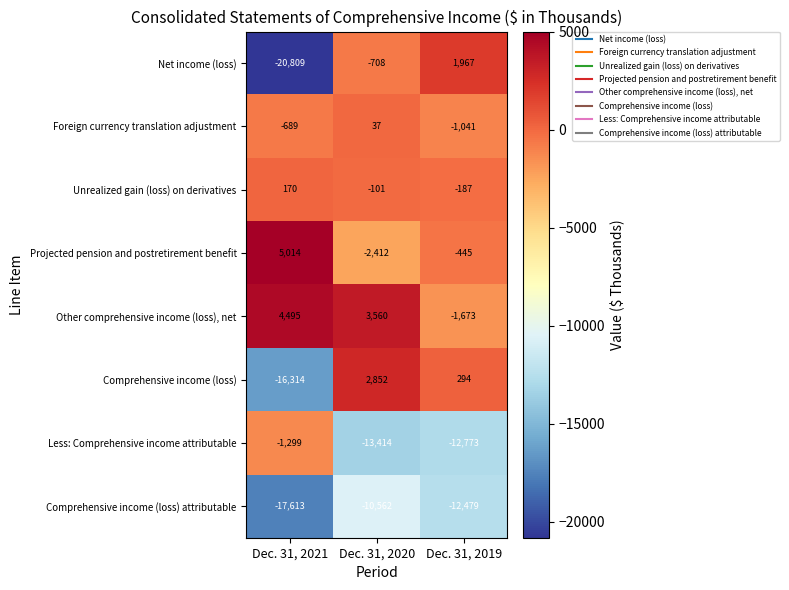

Rank the series at Dec. 31, 2019 from highest to lowest value.

Net income (loss), Comprehensive income (loss), Unrealized gain (loss) on derivatives, Projected pension and postretirement benefit, Foreign currency translation adjustment, Other comprehensive income (loss), net, Comprehensive income (loss) attributable, Less: Comprehensive income attributable